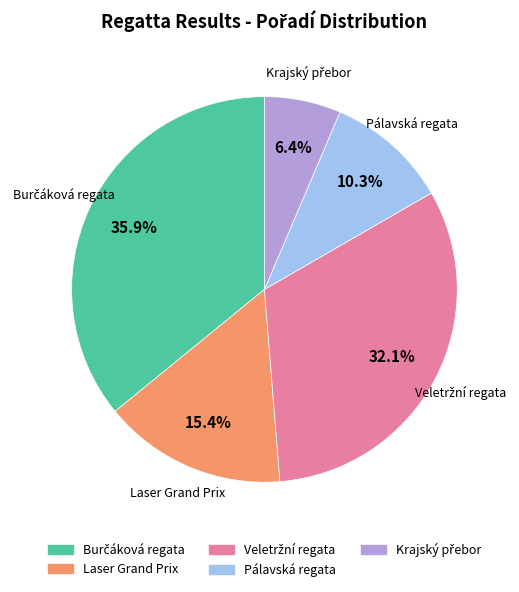

To the nearest percent, what is the difference between the Laser Grand Prix and Pálavská regata slice percentages?

5%